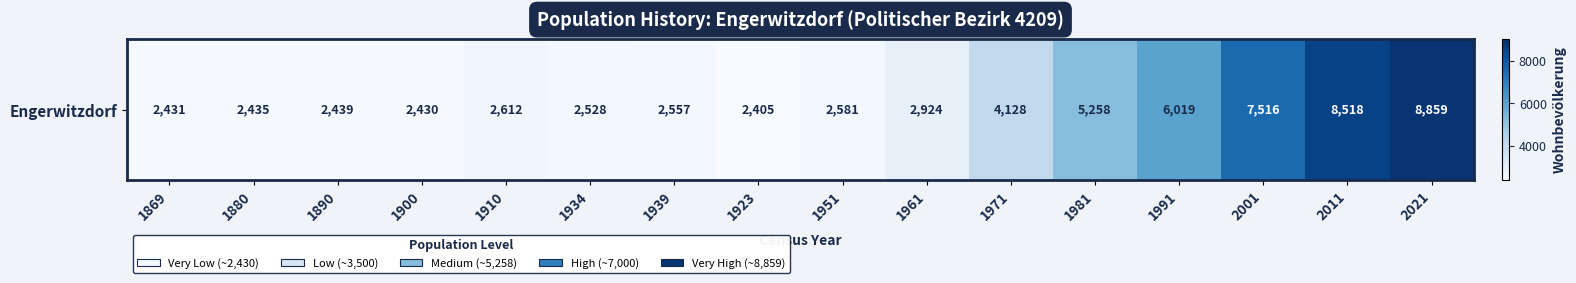

Which has a higher value, 1934 or 2001?

2001